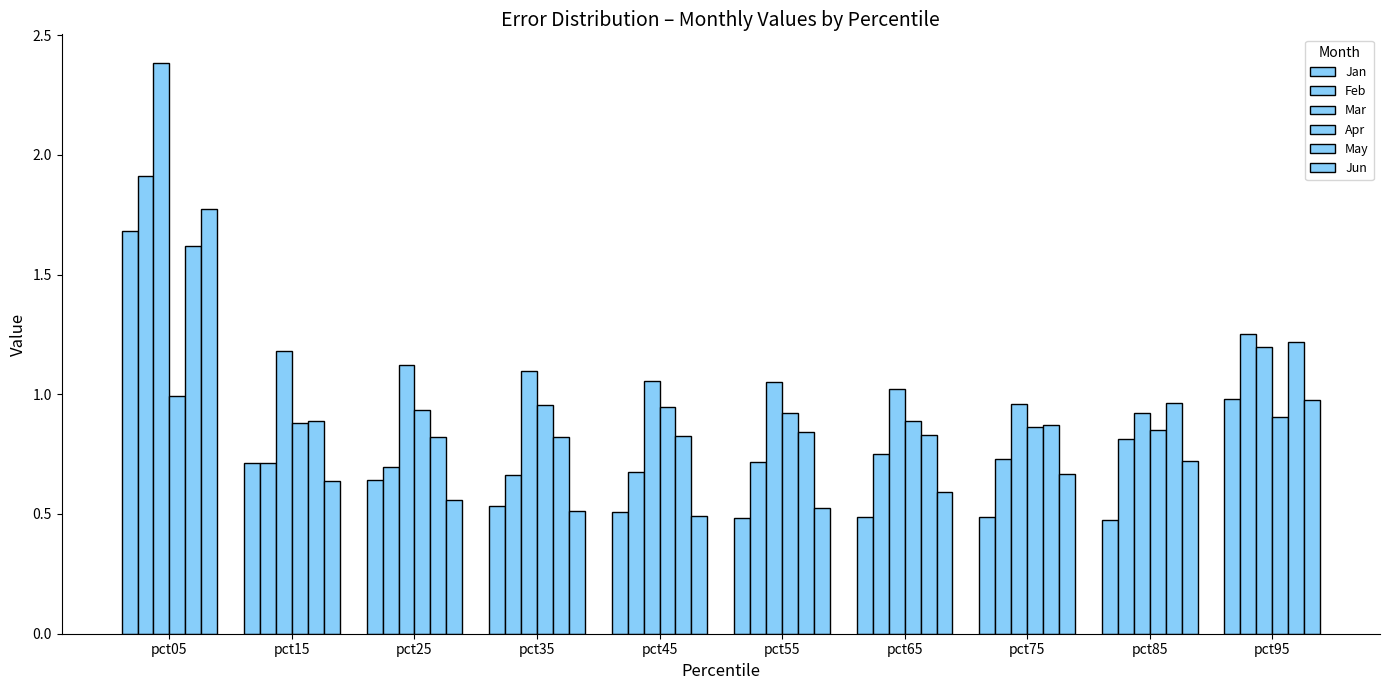

Between pct55 and pct15, which is larger?

pct15